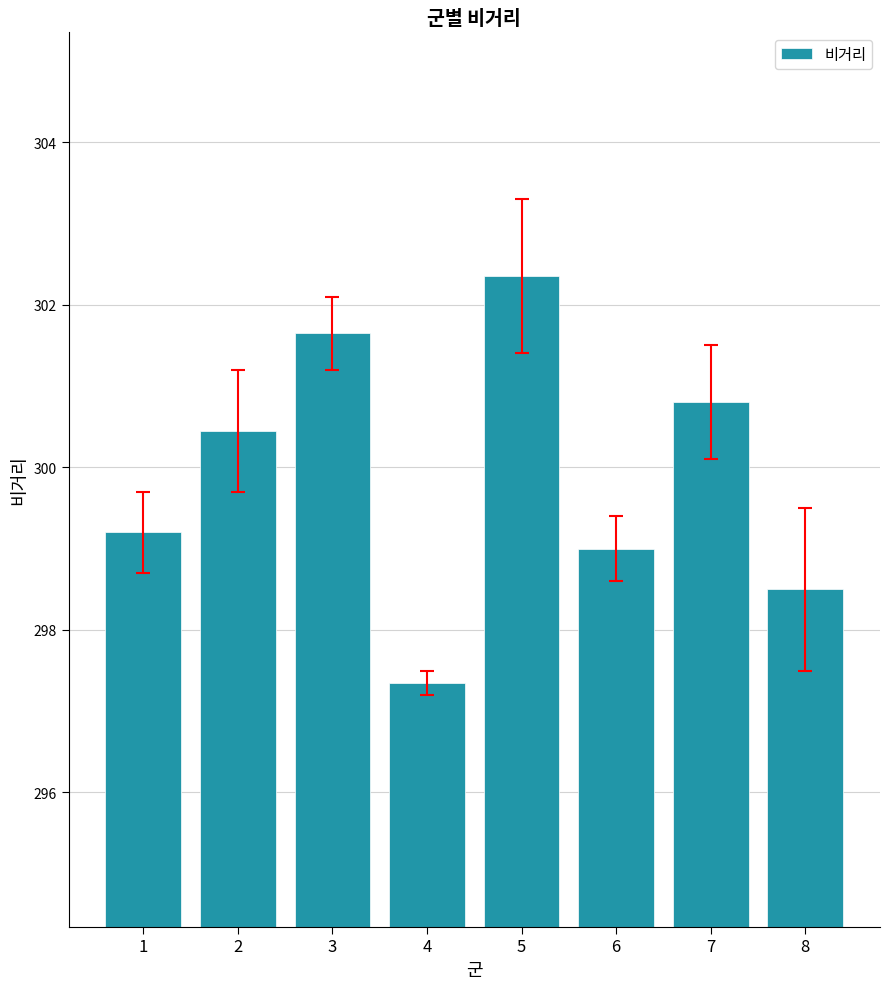

How many data points are less than 300?

4